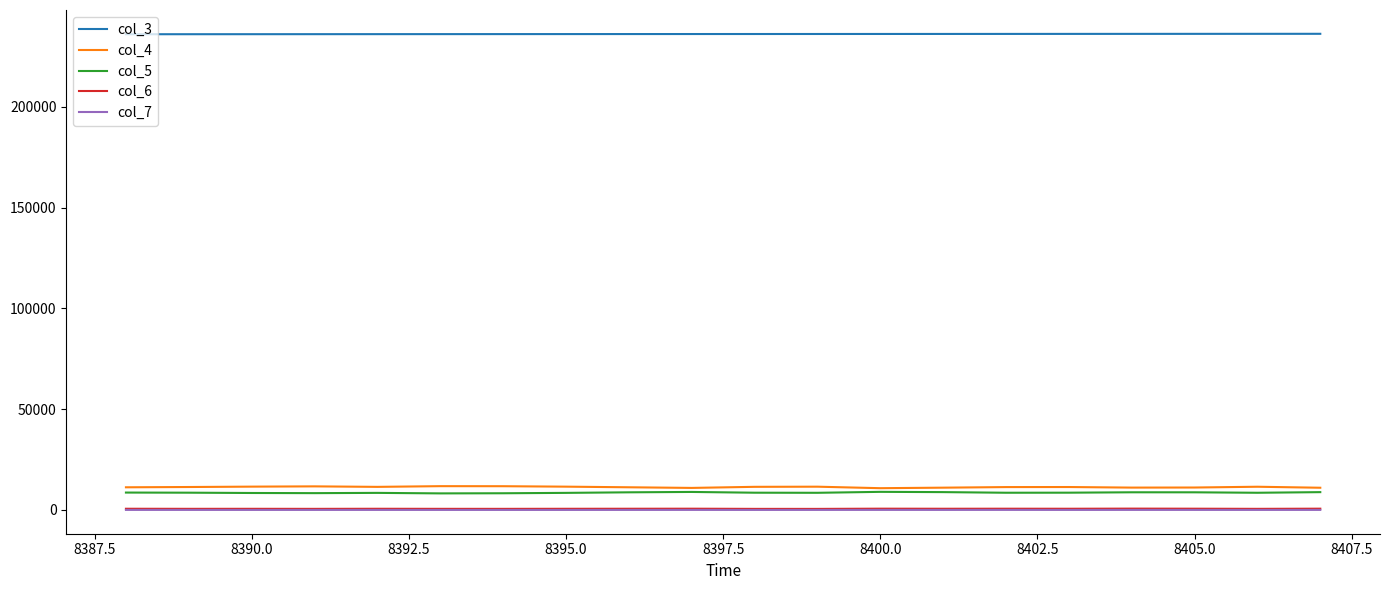

True or false: col_5 and col_6 intersect in this chart.

False